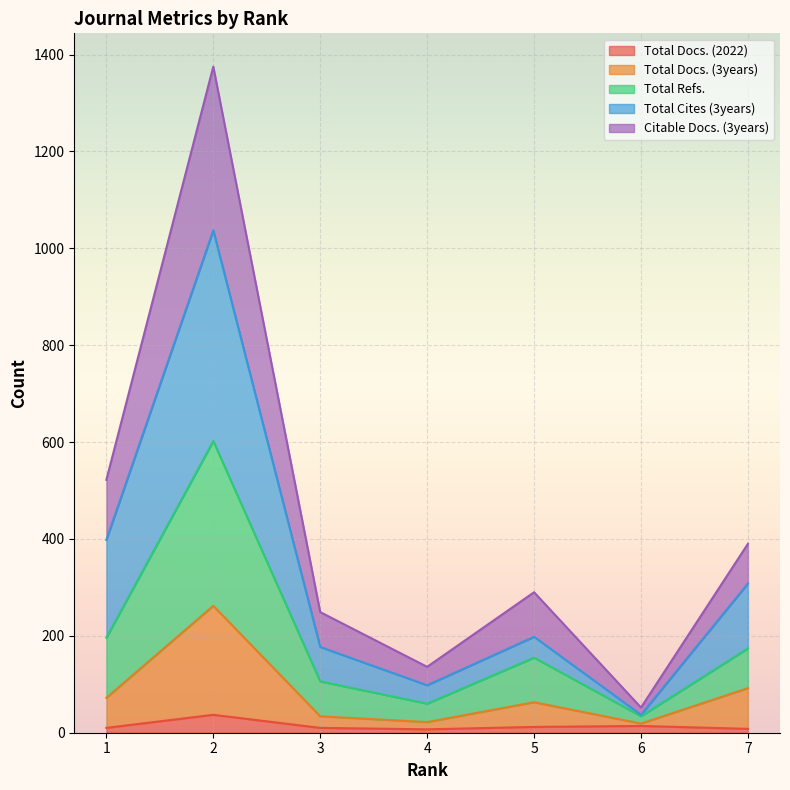

Where is Total Refs. nearest to the value 318?

1